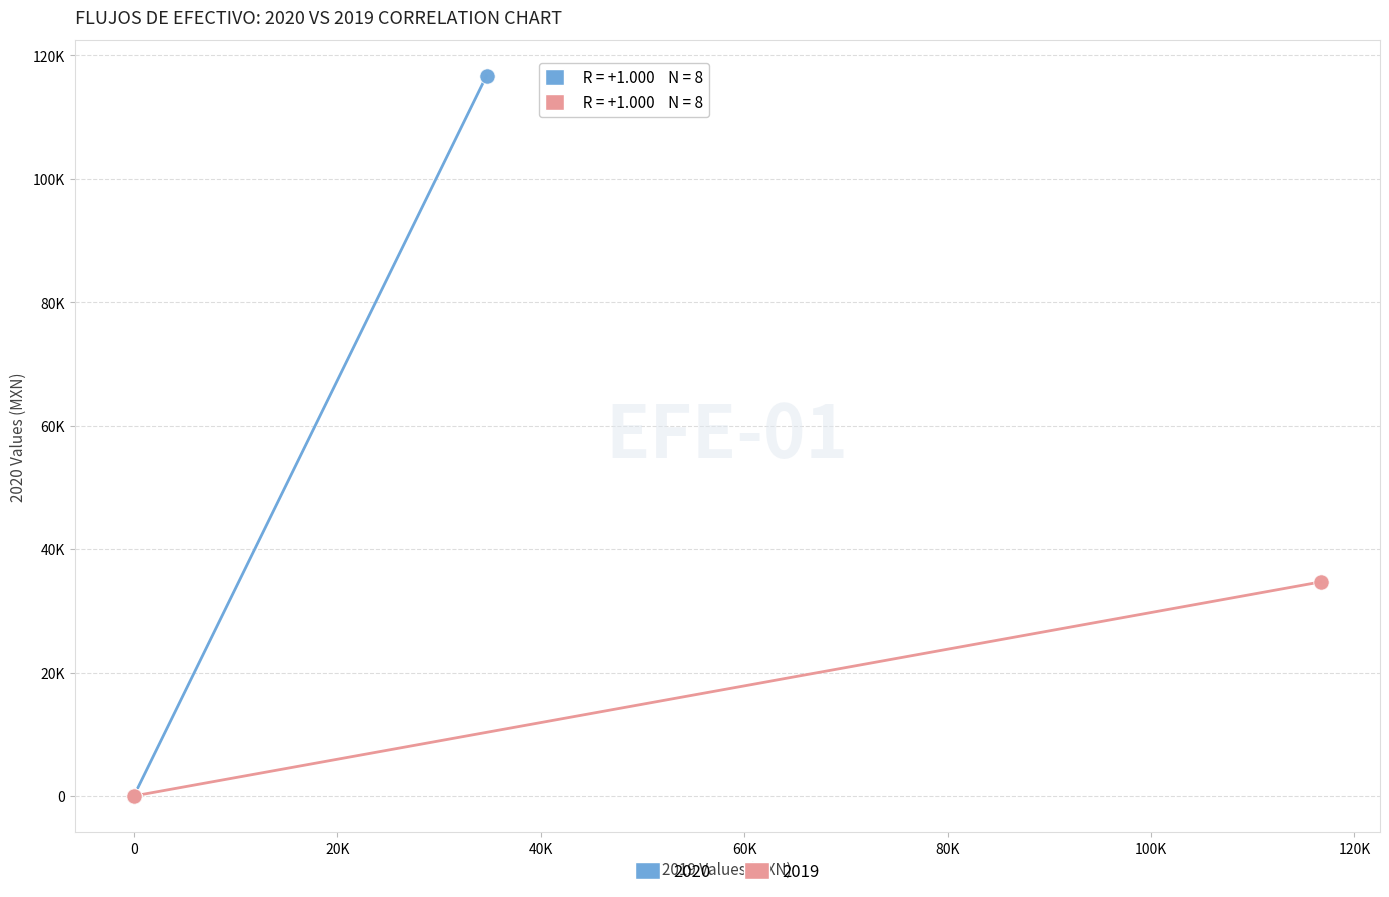

What are all the series names shown in the legend?

2020, 2019